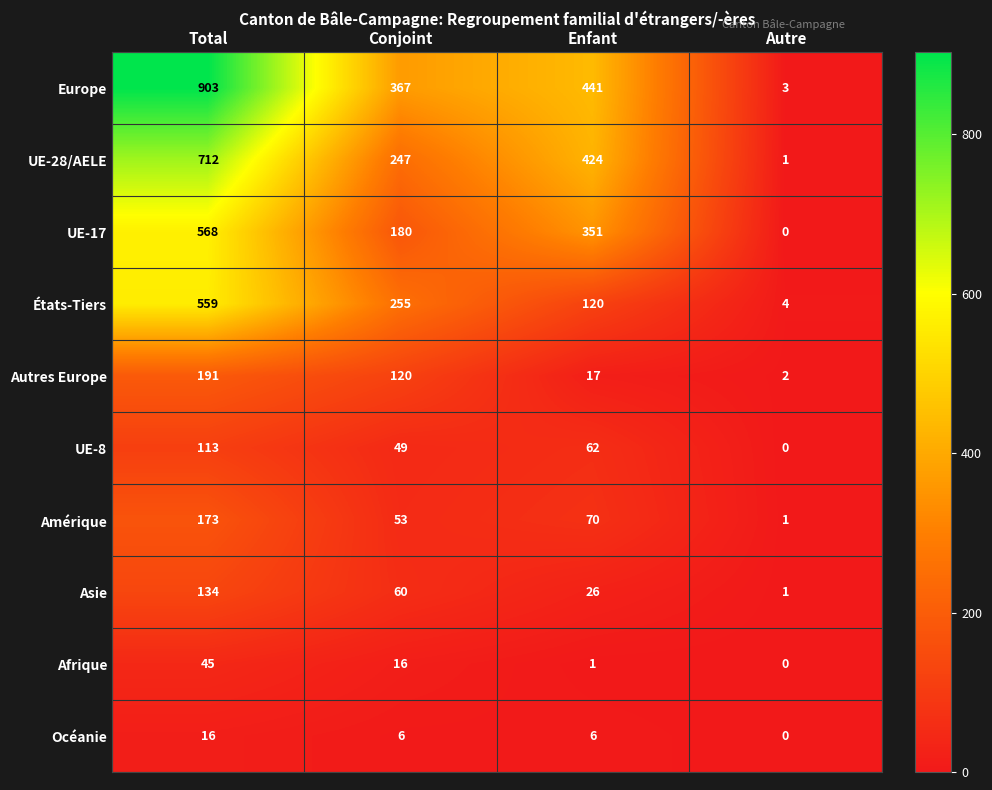

Read the Amérique value at Conjoint, to the nearest 5.

55